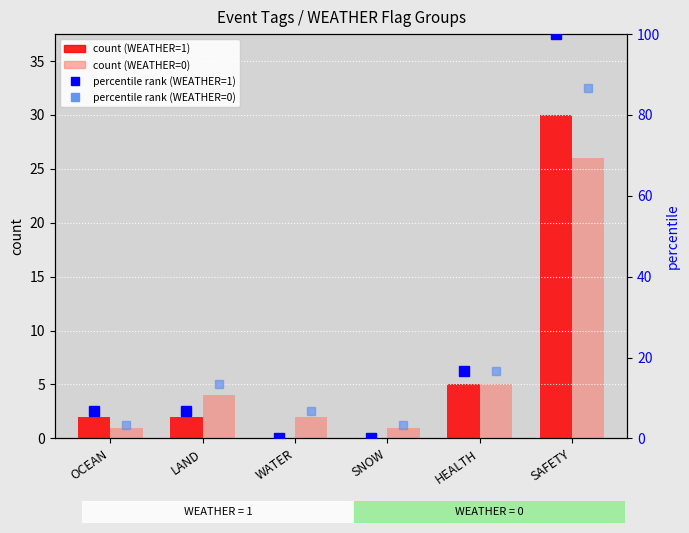

What position from the right is OCEAN?

6